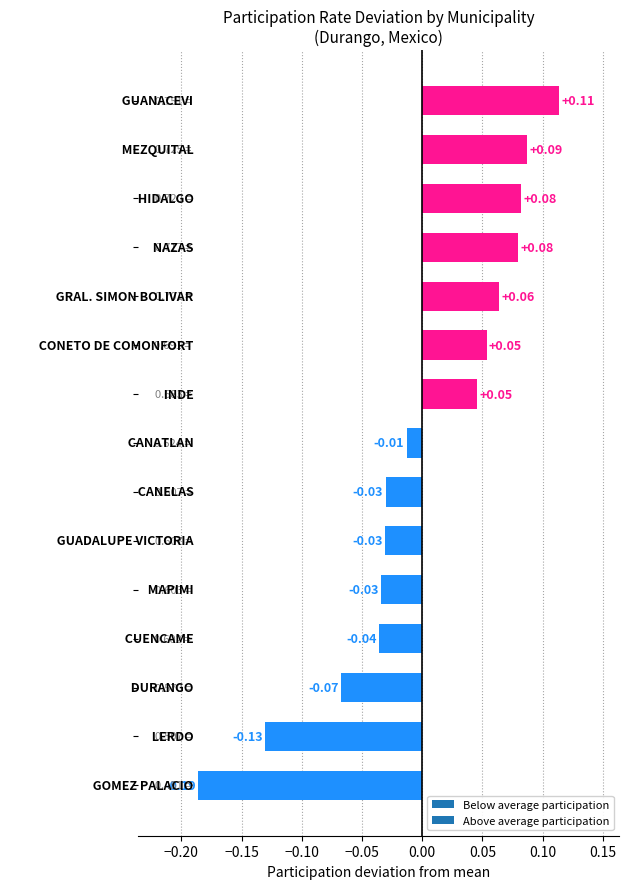

What is the difference between the second highest and minimum values?

0.3